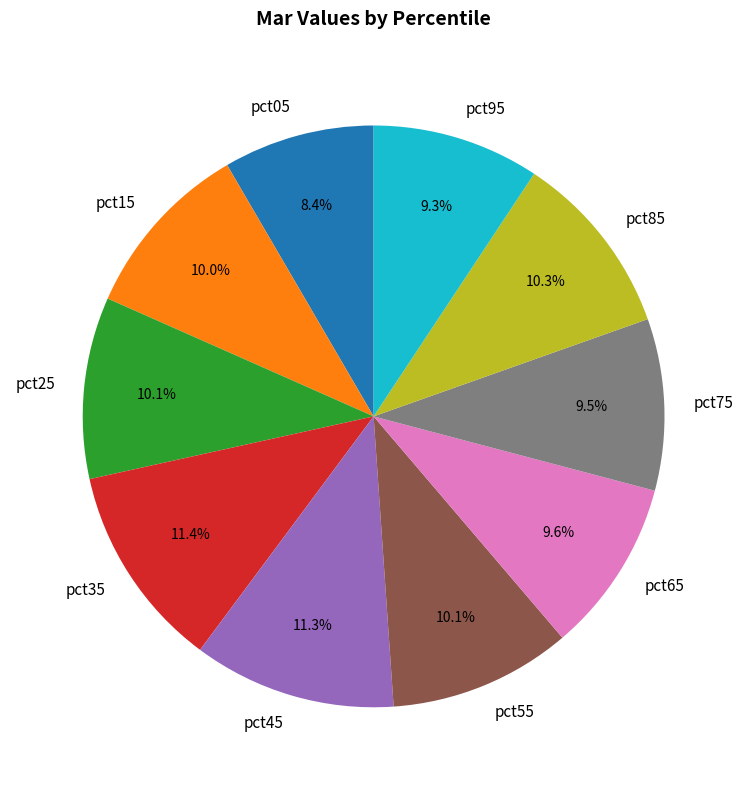

Combined, do pct45 and pct25 account for over 50%?

No